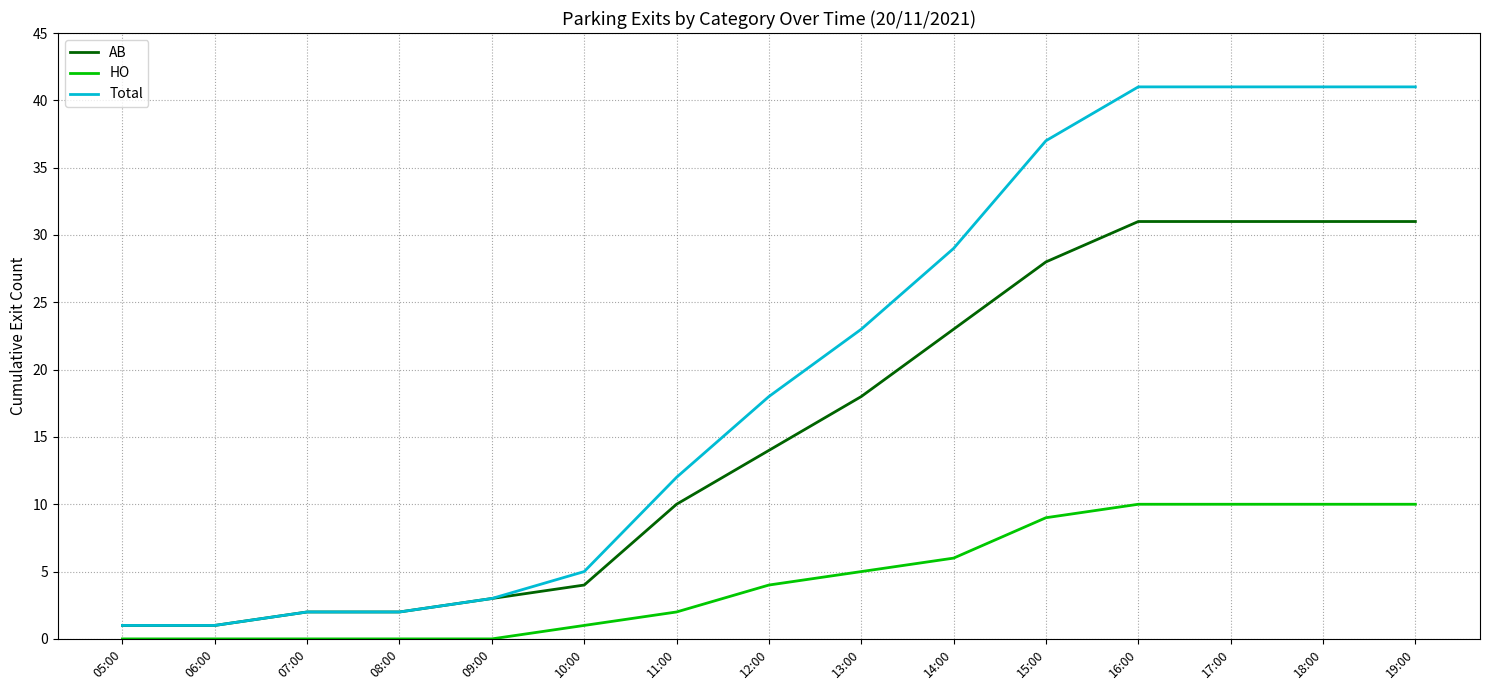

What position from the right is 16:00?

4